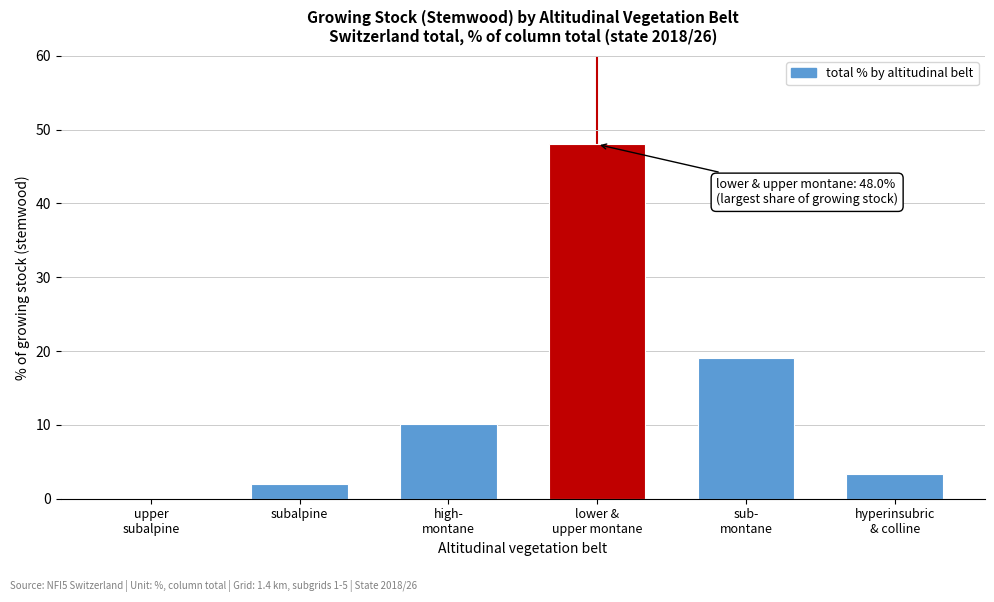

Count the number of categories in the chart.

6